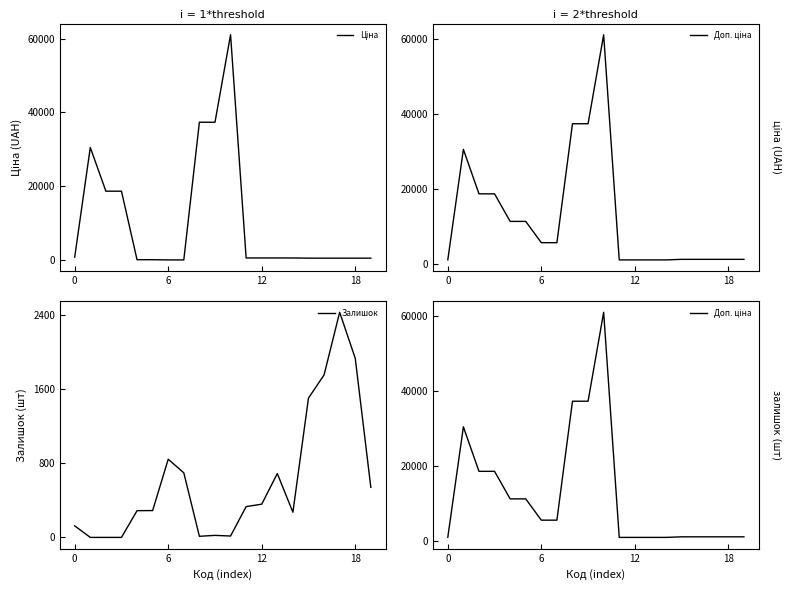

What is the total value across all series at 14?

1932.4